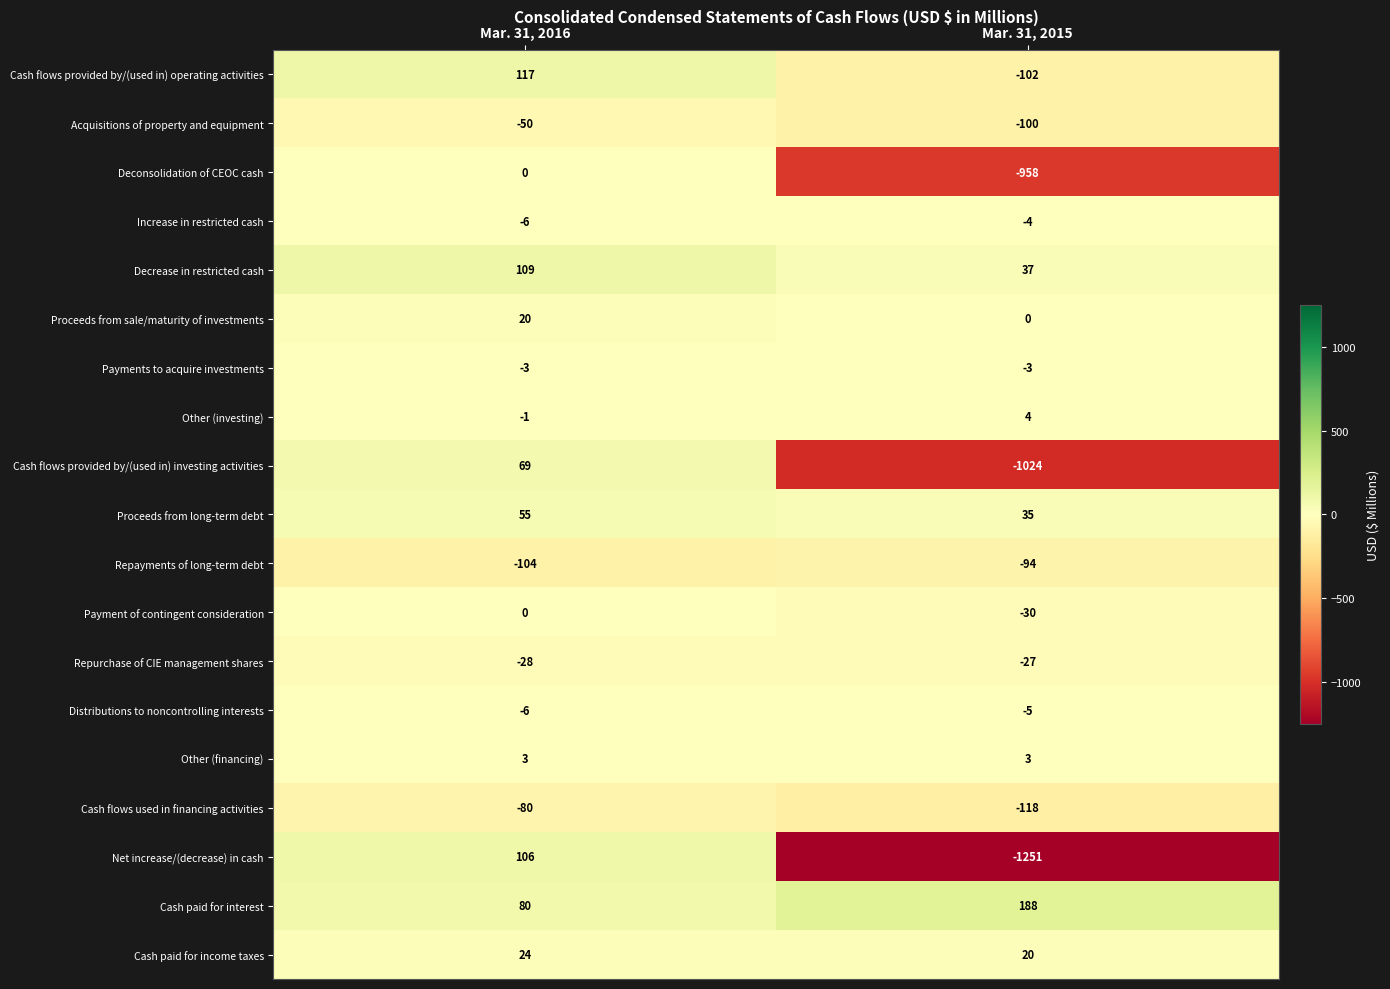

The Deconsolidation of CEOC cash series shows -429 at Mar. 31, 2015. True or false?

False